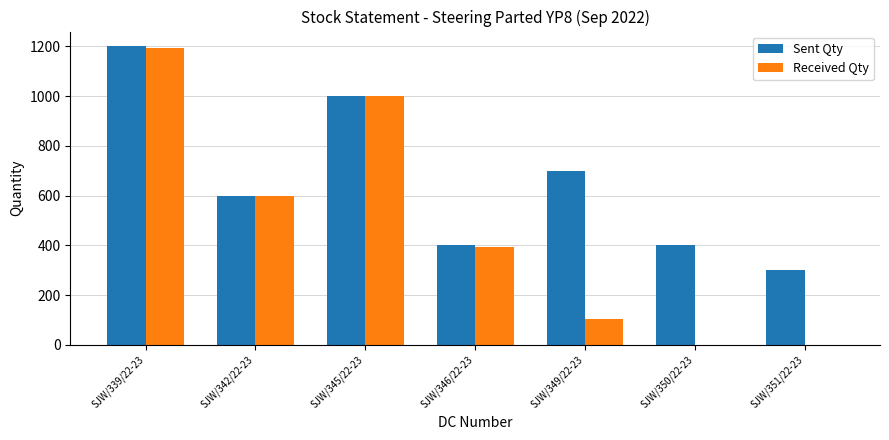

What is the total value across all series at SJW/349/22-23?

802